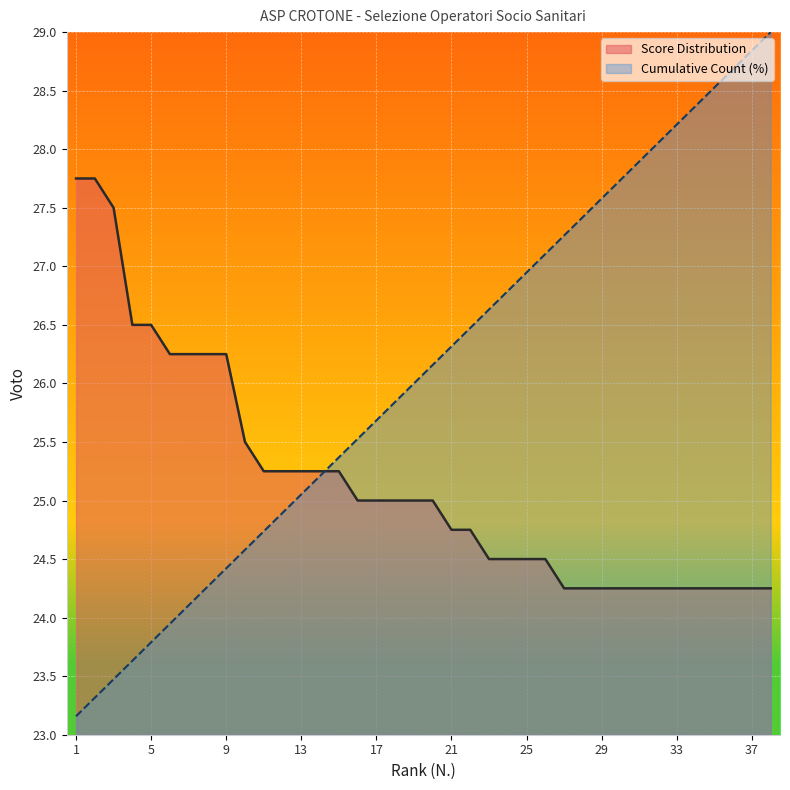

Which category has the highest value across all series?

38